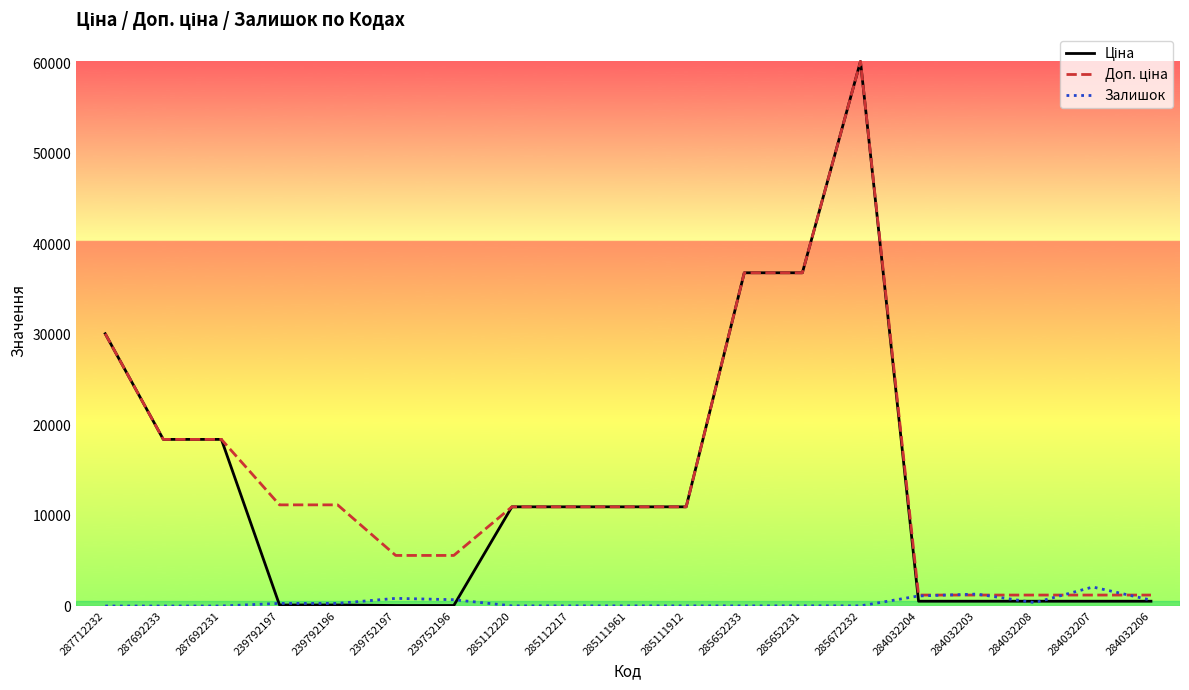

What is the highest value of the Залишок series?

2099.0